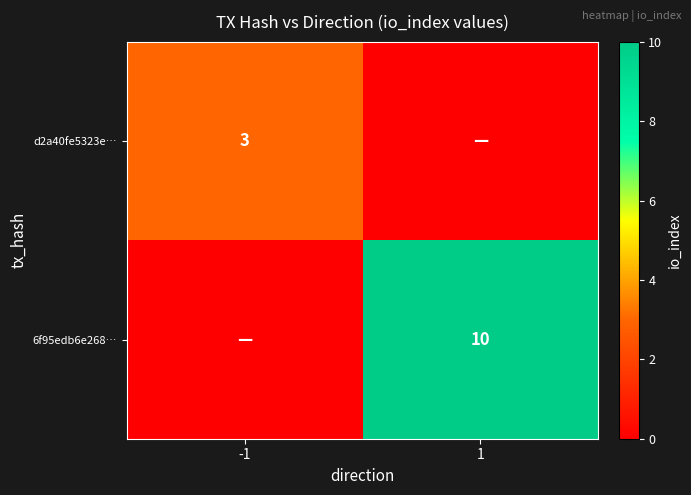

Is it true that d2a40fe5323e… equals 3 at -1?

True